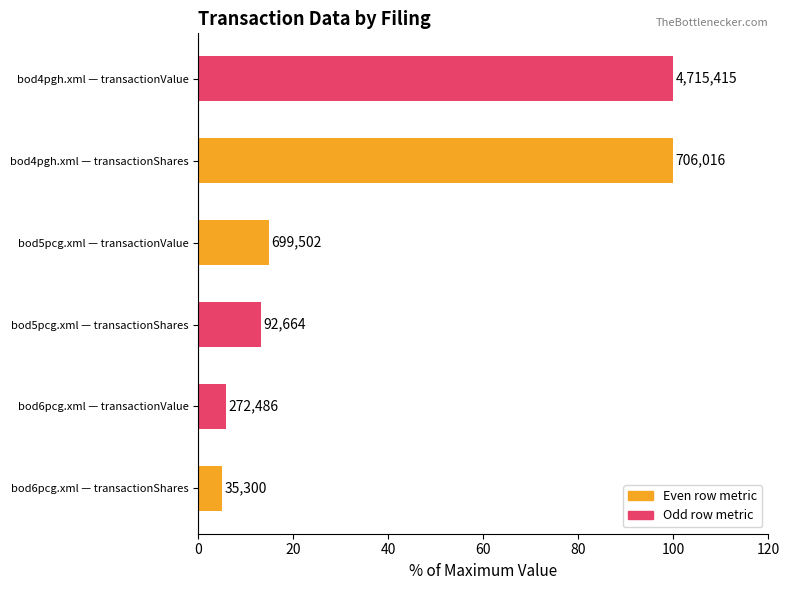

Does the chart contain any negative values?

No